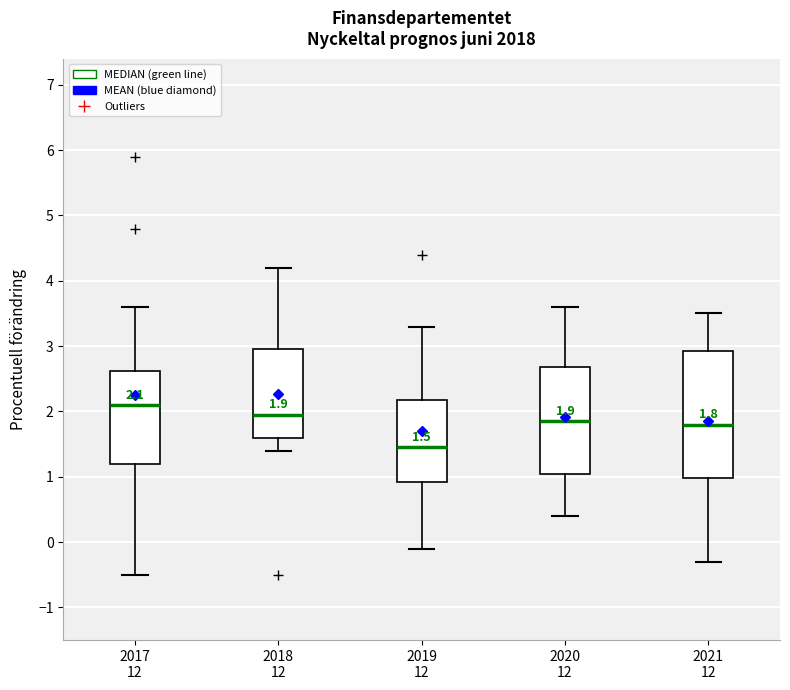

Which box's median line is the lowest?

2019 12